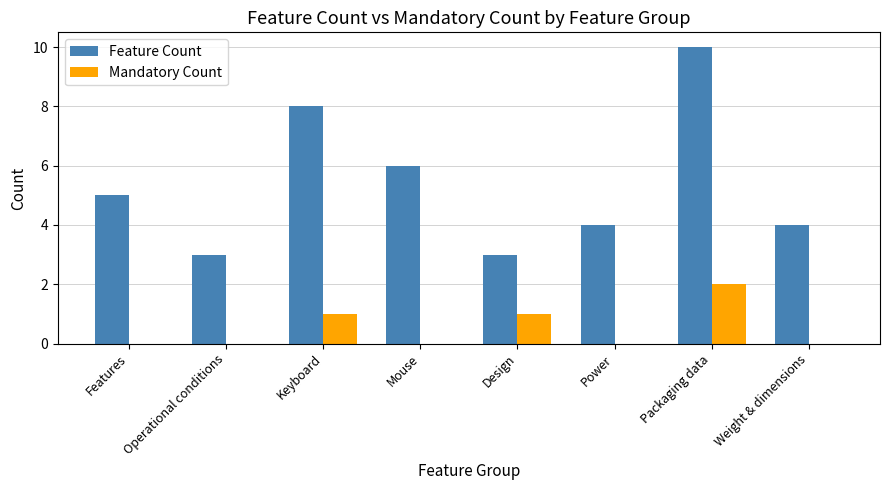

What is the approximate value of Feature Count at Mouse?

6